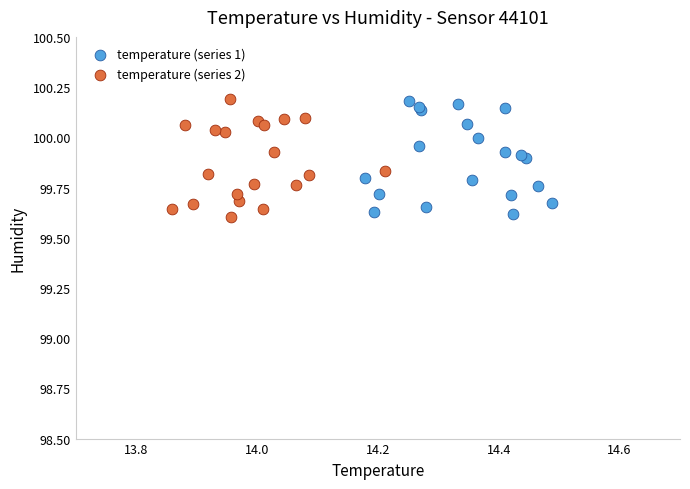

What are all the series names shown in the legend?

temperature (series 1), temperature (series 2)